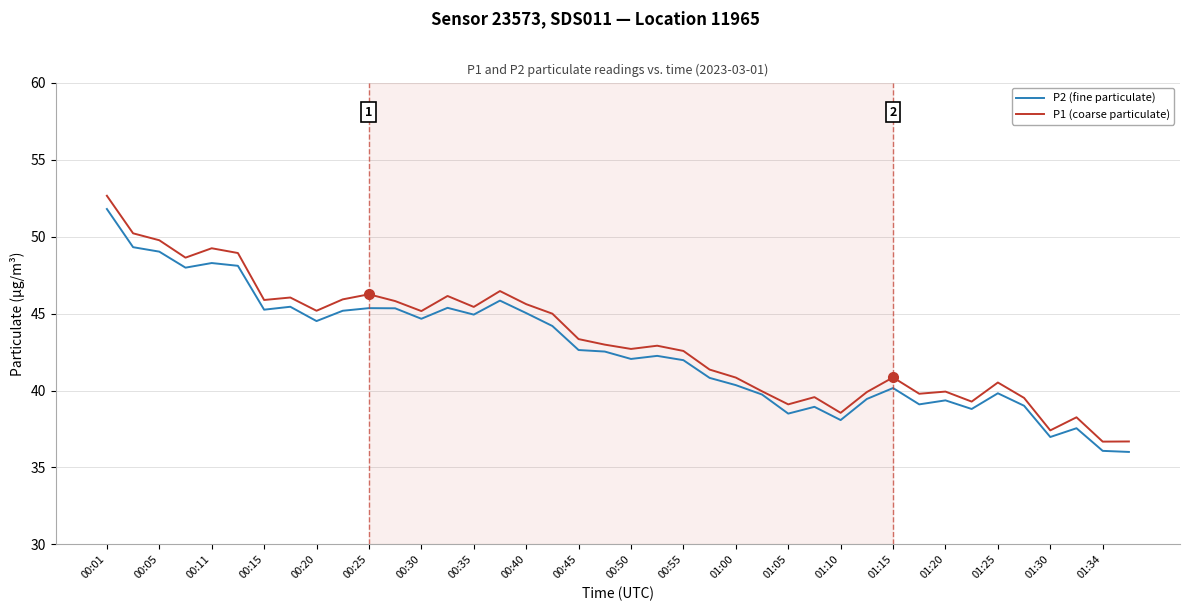

Rank the series by their maximum value, from highest to lowest.

P1 (coarse particulate), P2 (fine particulate)